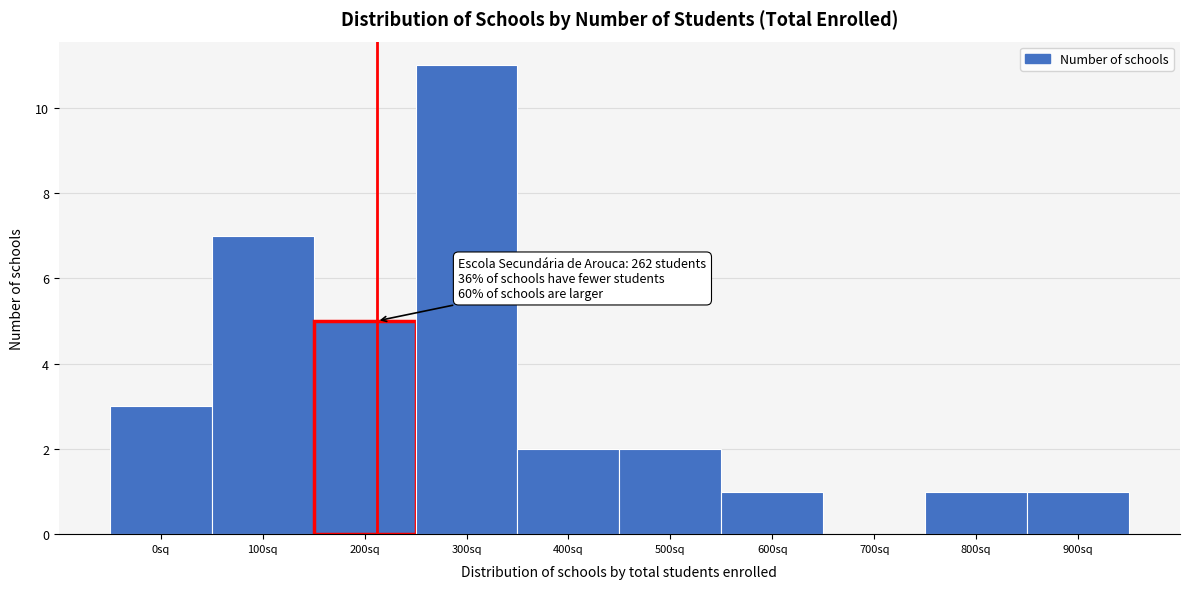

Reading left to right, extract all data points from this chart.

0sq=3	100sq=7	200sq=5	300sq=11	400sq=2	500sq=2	600sq=1	700sq=0	800sq=1	900sq=1